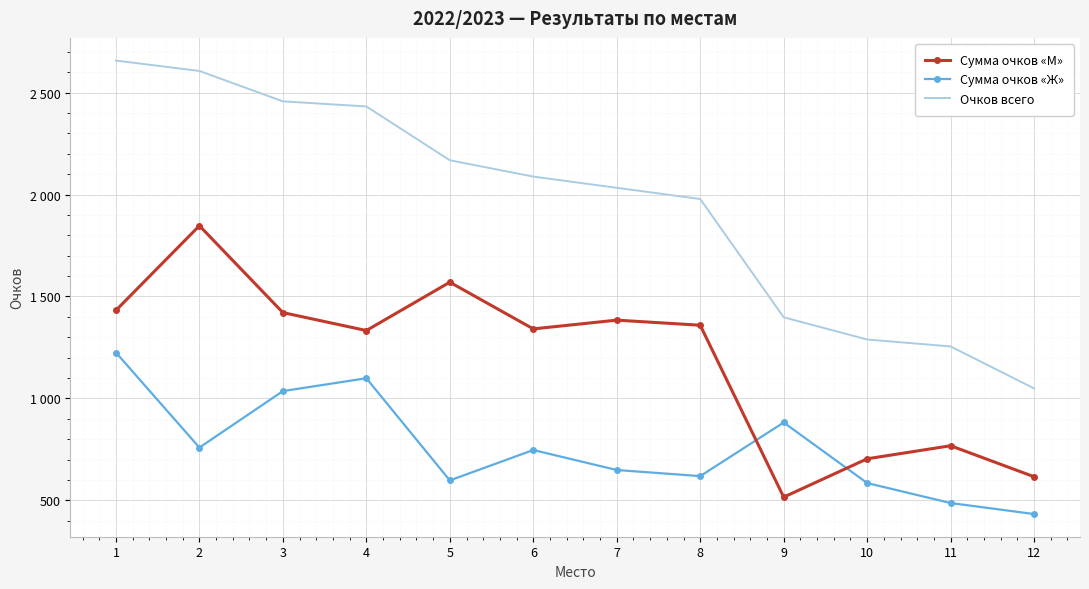

Rank the series by their average value, from highest to lowest.

Очков всего, Сумма очков «М», Сумма очков «Ж»